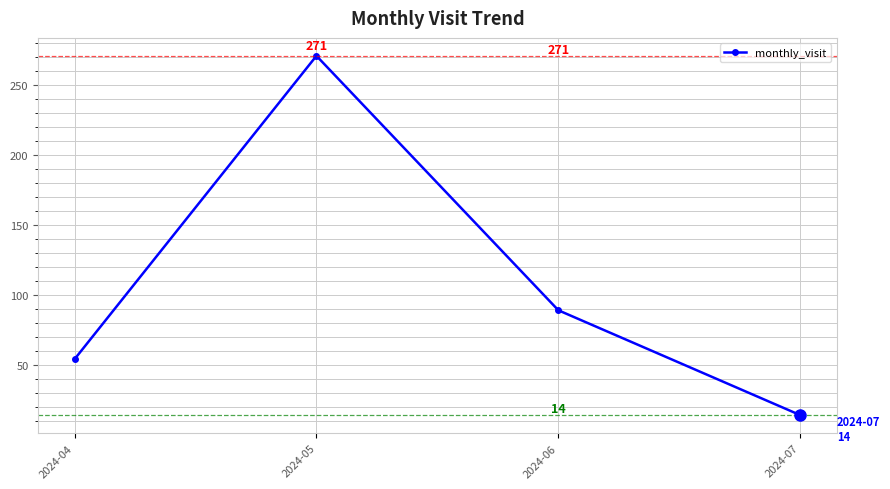

Where is the first local maximum?

2024-05